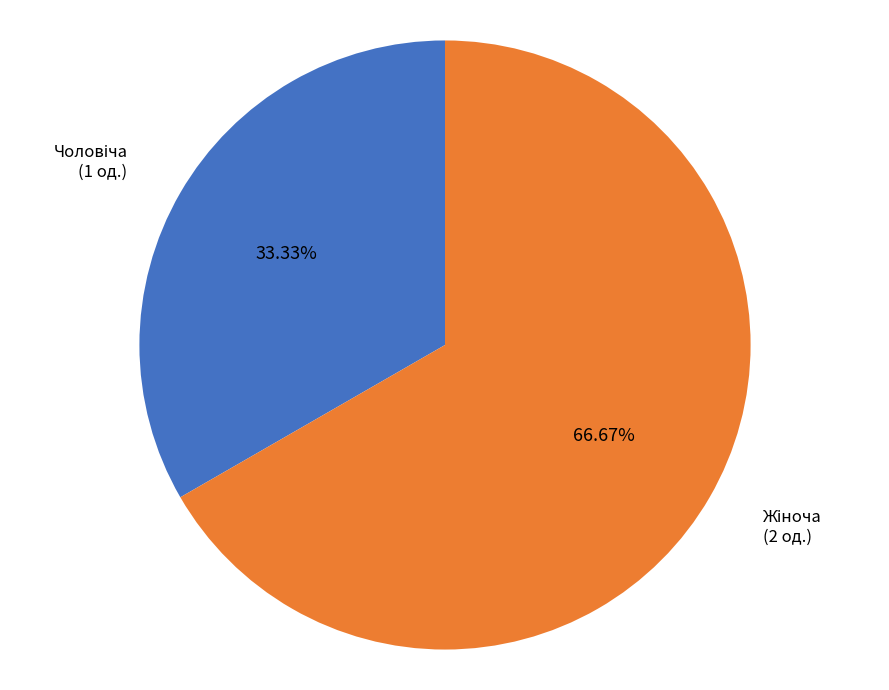

Does any single category account for the majority?

Yes